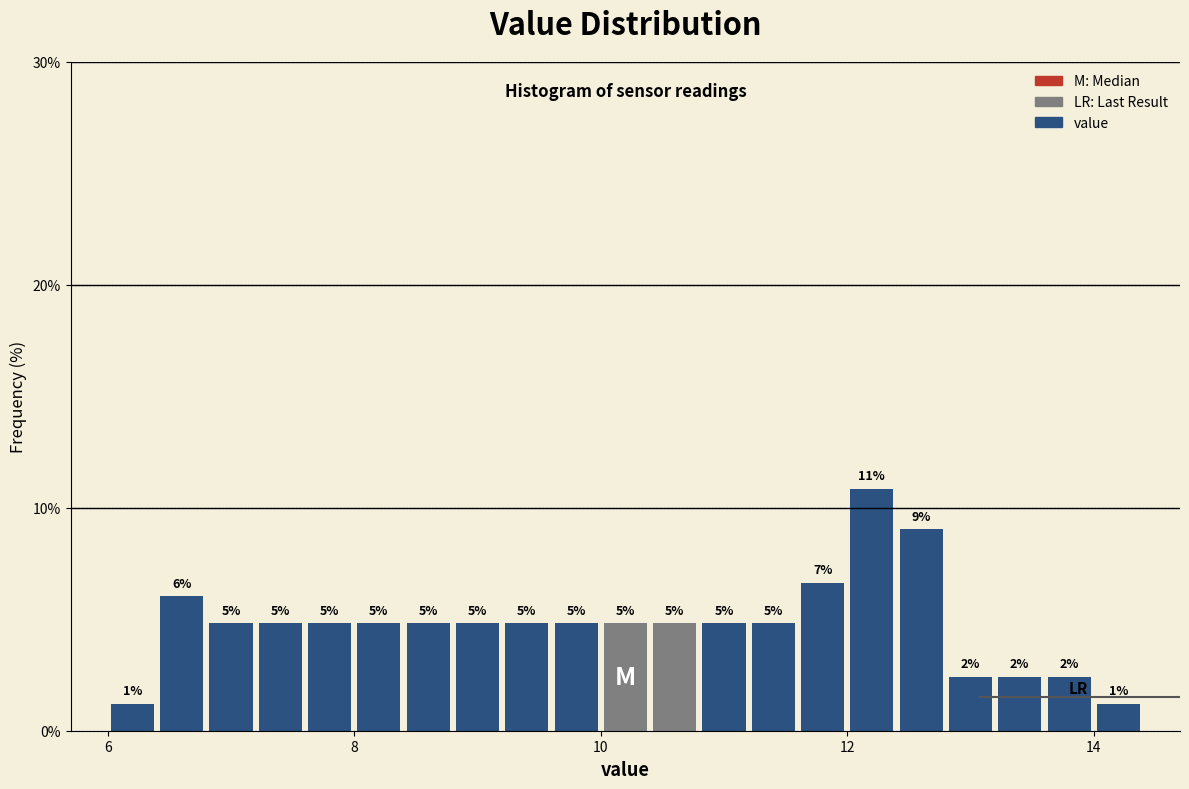

Read against the x-axis, roughly where is the centre of the tallest bar?

12.2